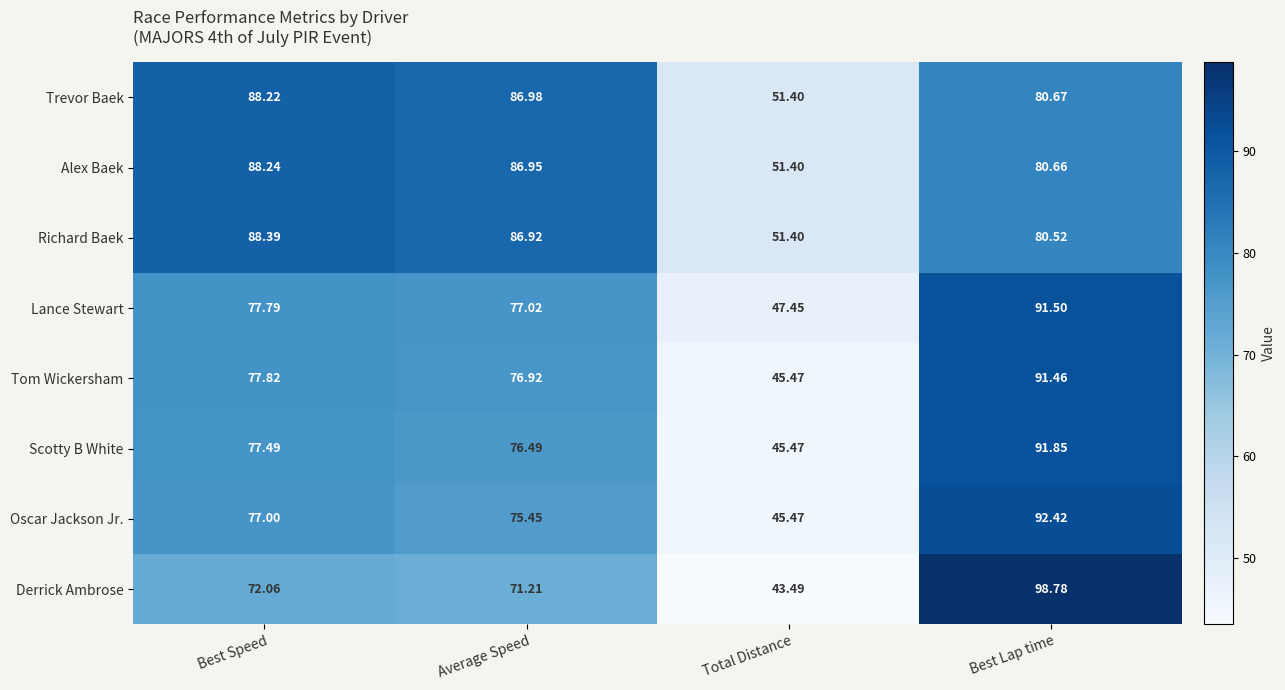

Which label corresponds to the largest value in the chart?

Best Lap time